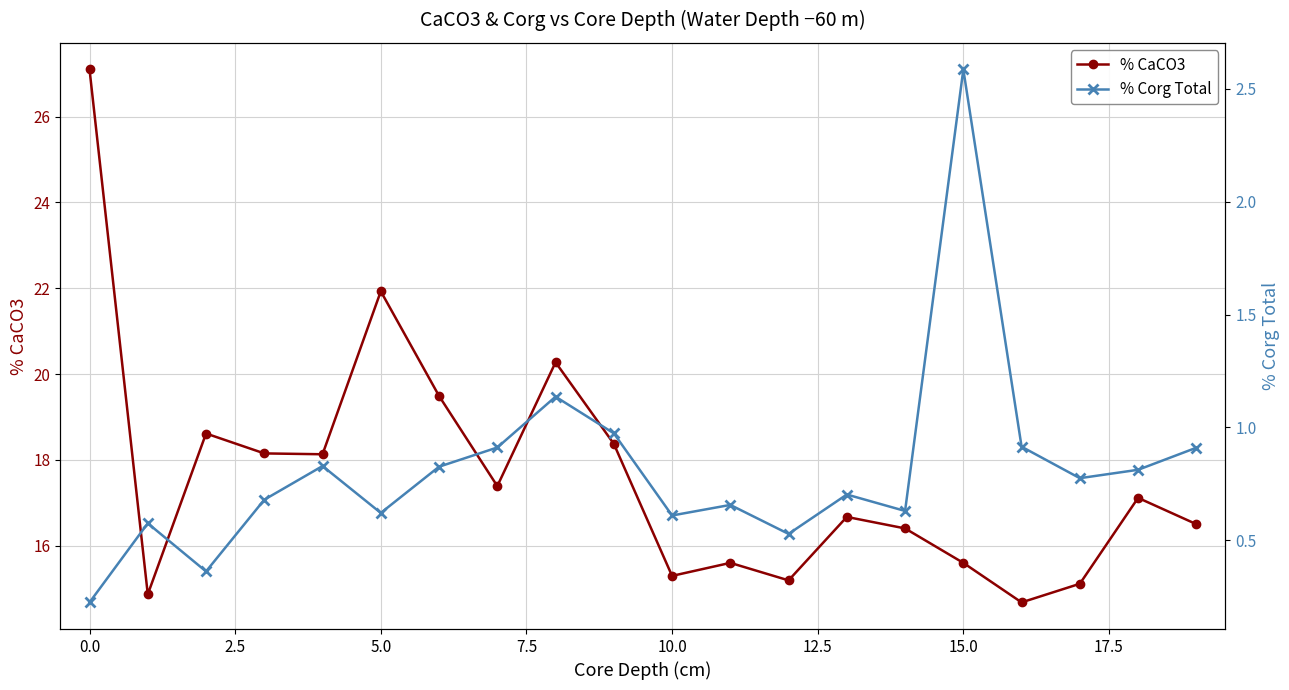

True or false: % CaCO3 has more than 2 points higher than both neighbors.

True